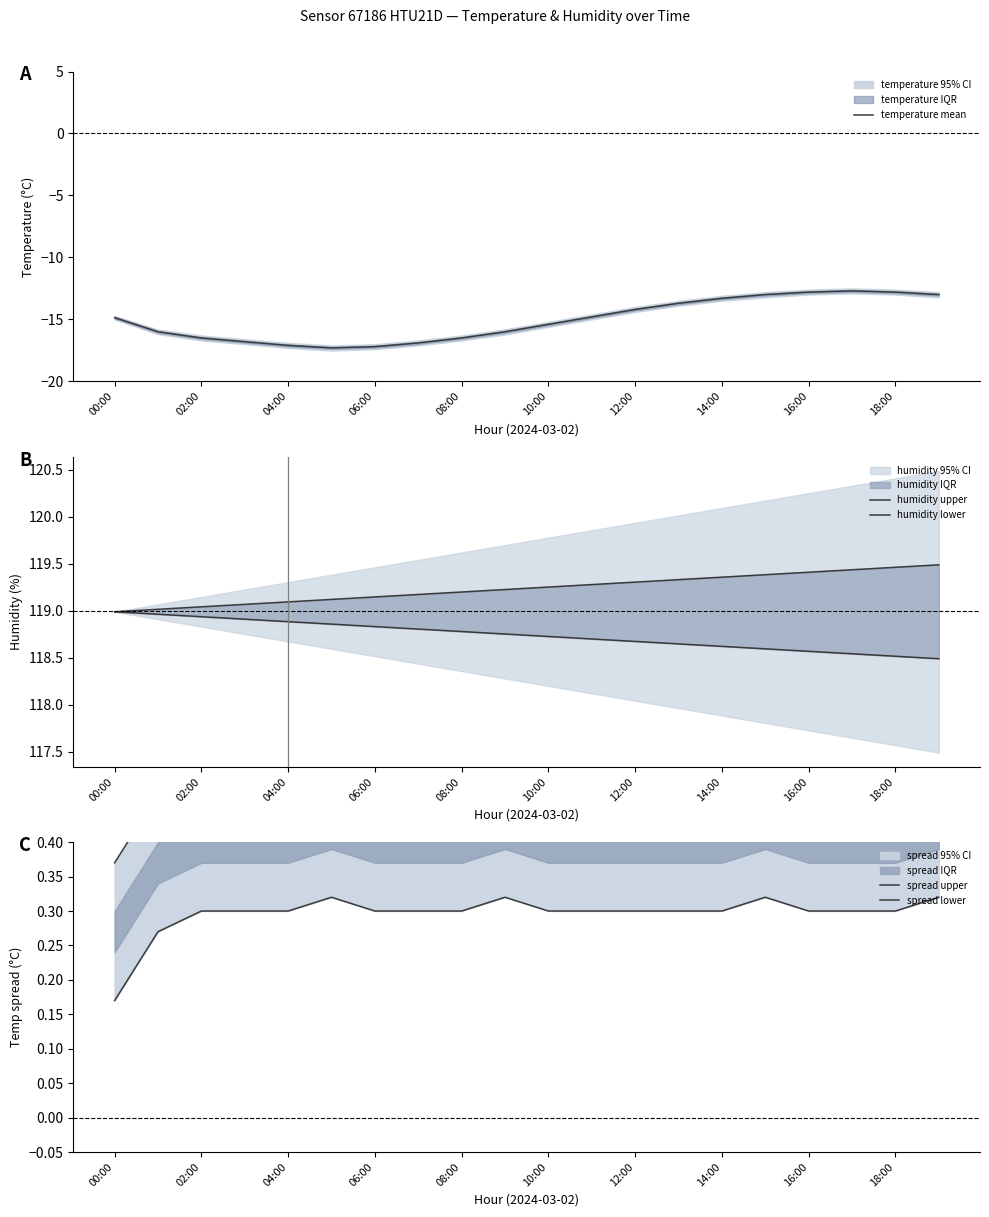

At how many categories does at least one series exceed 42?

20